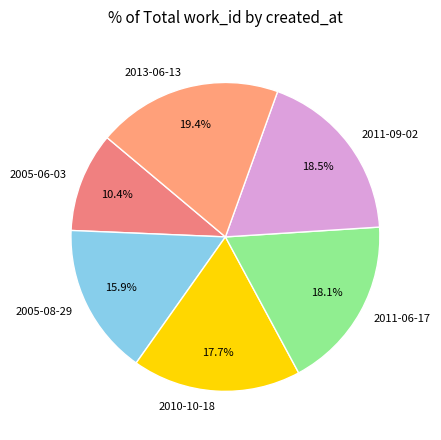

What is the largest slice in the pie chart?

2013-06-13